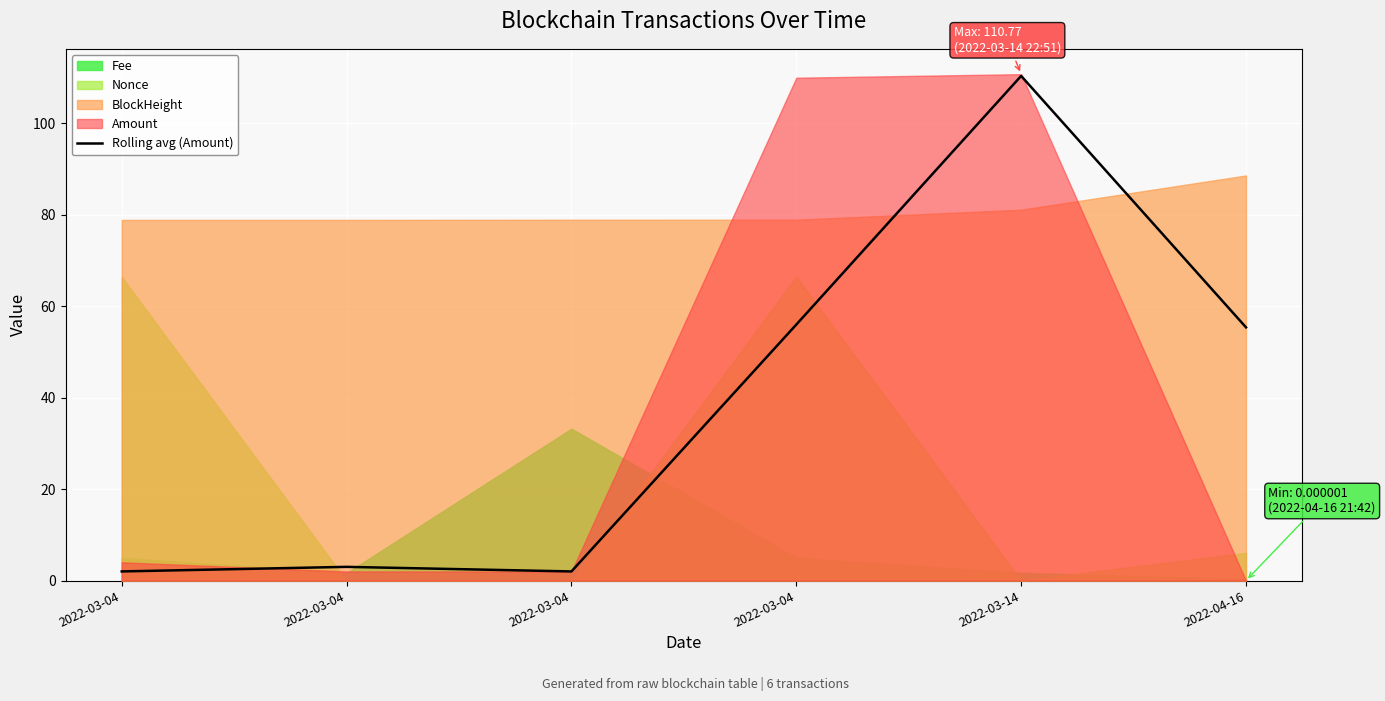

What is the sum of all values?

228.8